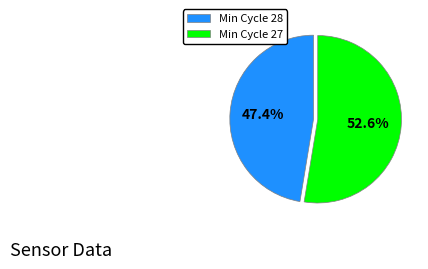

Does any single category account for the majority?

Yes